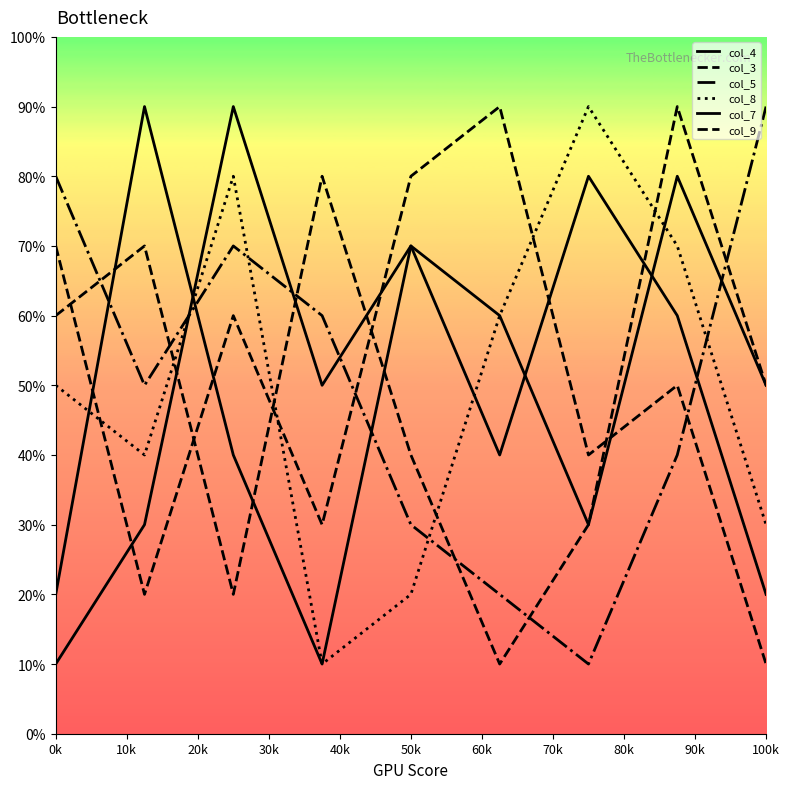

How many col_7 values are between 30 and 70?

5